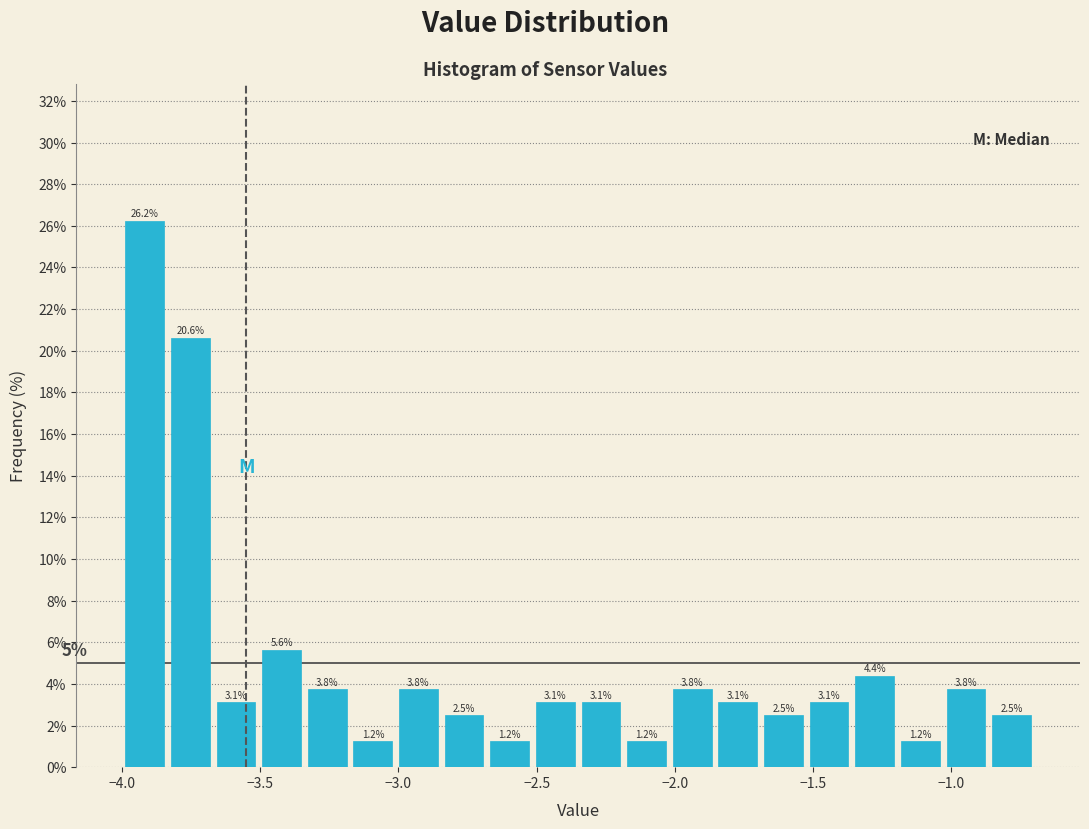

Around what value on the x-axis is the tallest bar? Give the approximate position of its centre, as read against the axis.

-3.90